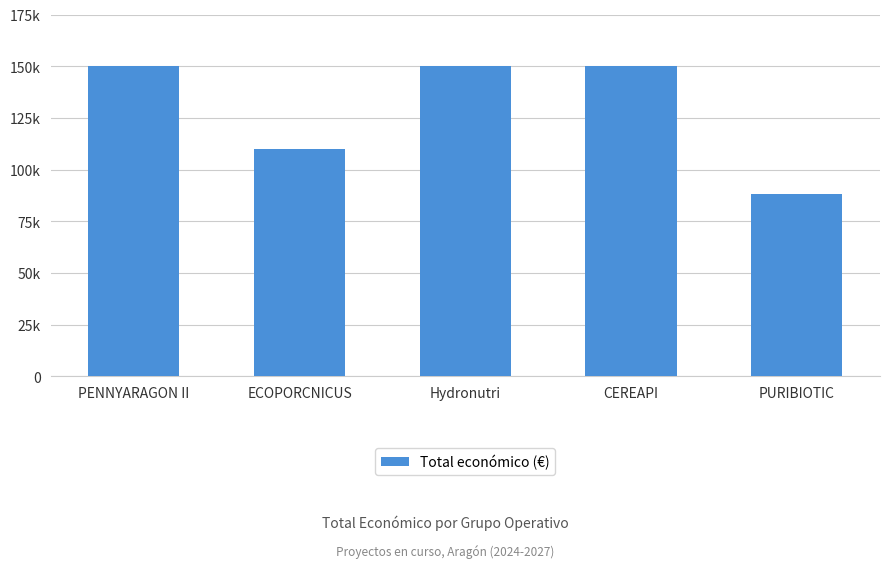

True or false: the data shows 44137 at PURIBIOTIC.

False